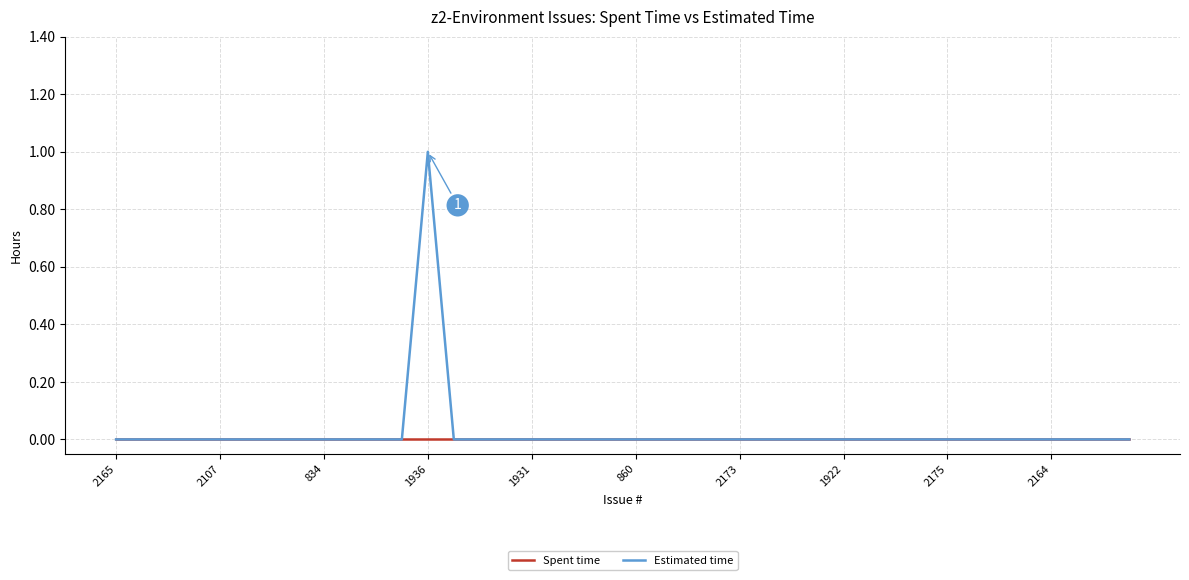

Reading right to left, extract all data points from this chart.

Spent time: 0	0	0	0	0	0	0	0	0	0	0	0	0	0	0	0	0	0	0	0	0	0	0	0	0	0	0	0	0	0	0	0	0	0	0	0	0	0	0	0
Estimated time: 0	0	0	0	0	0	0	0	0	0	0	0	0	0	0	0	0	0	0	0	0	0	0	0	0	0	0	1	0	0	0	0	0	0	0	0	0	0	0	0